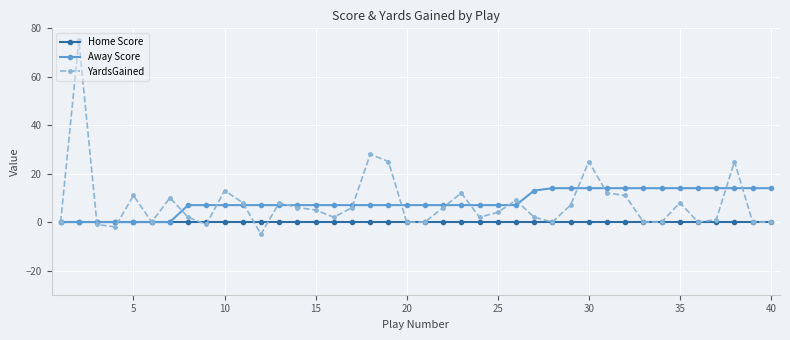

Rank the series by their maximum value, from highest to lowest.

YardsGained, Away Score, Home Score